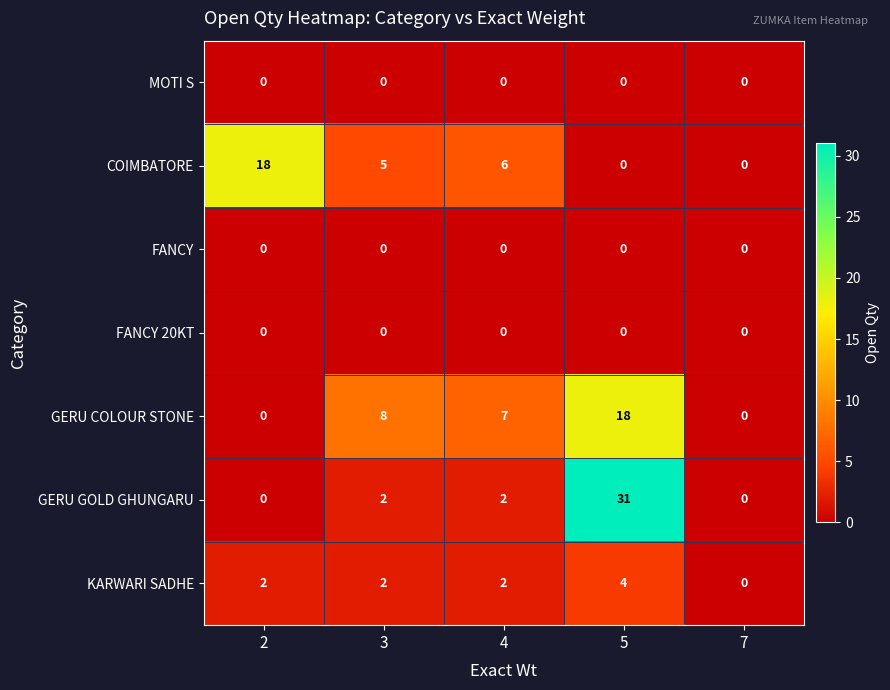

Which series has the largest range (max minus min)?

GERU GOLD GHUNGARU